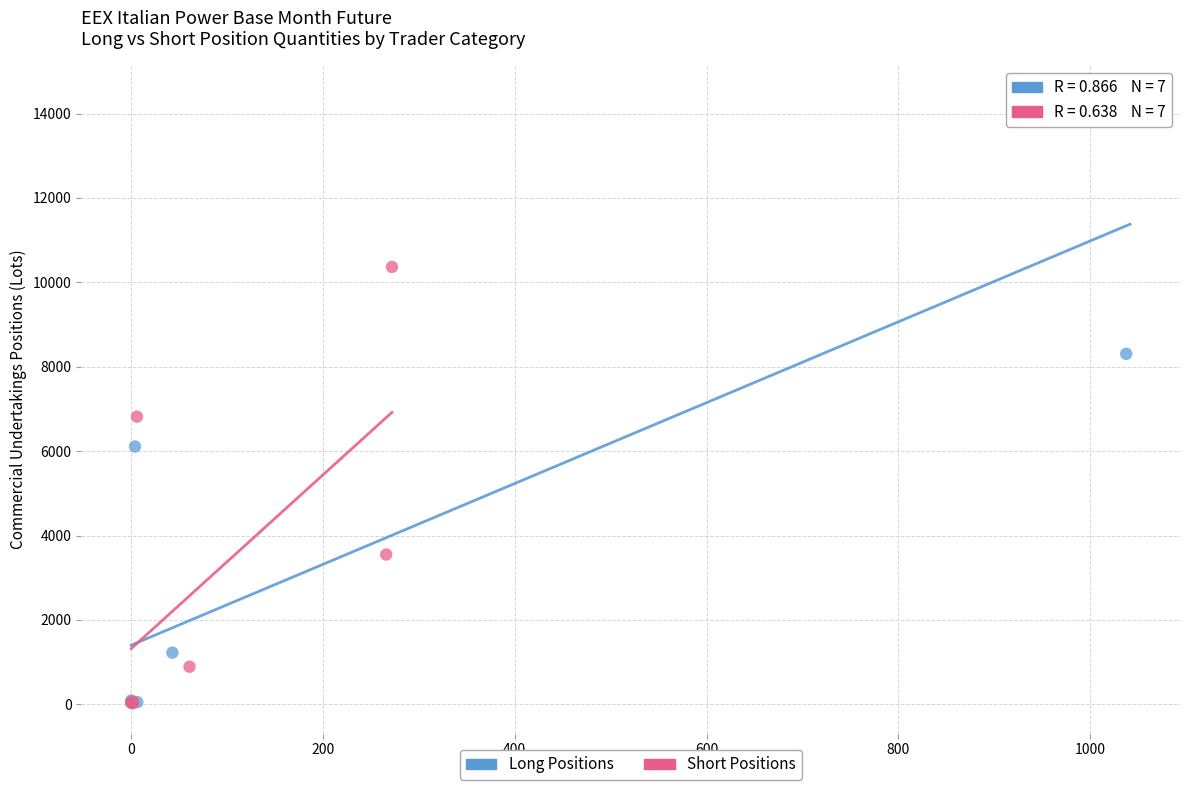

Which series has the widest spread of Y values?

Long Positions